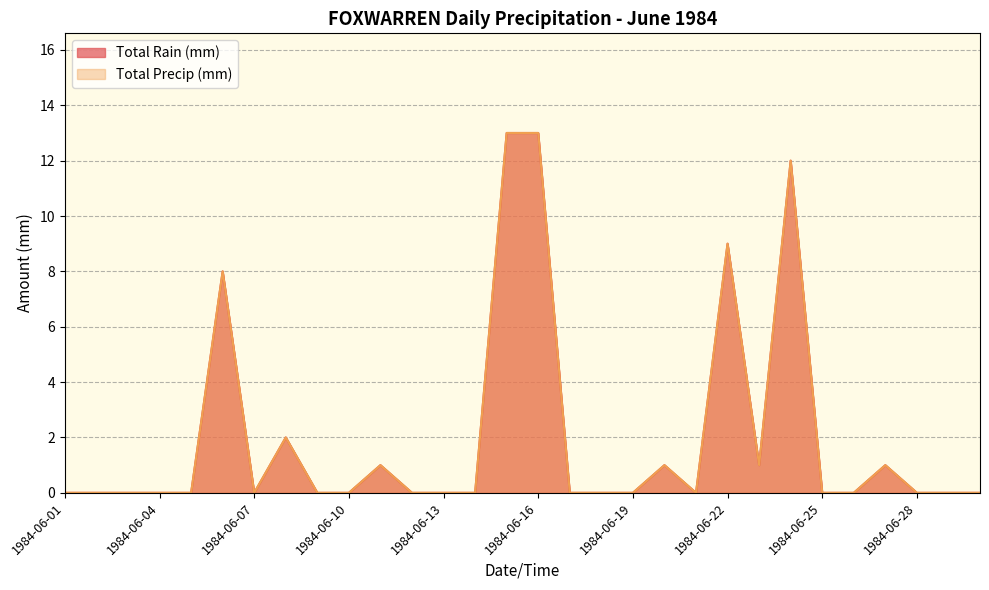

What are all the series names shown in the legend?

Total Rain (mm), Total Precip (mm)